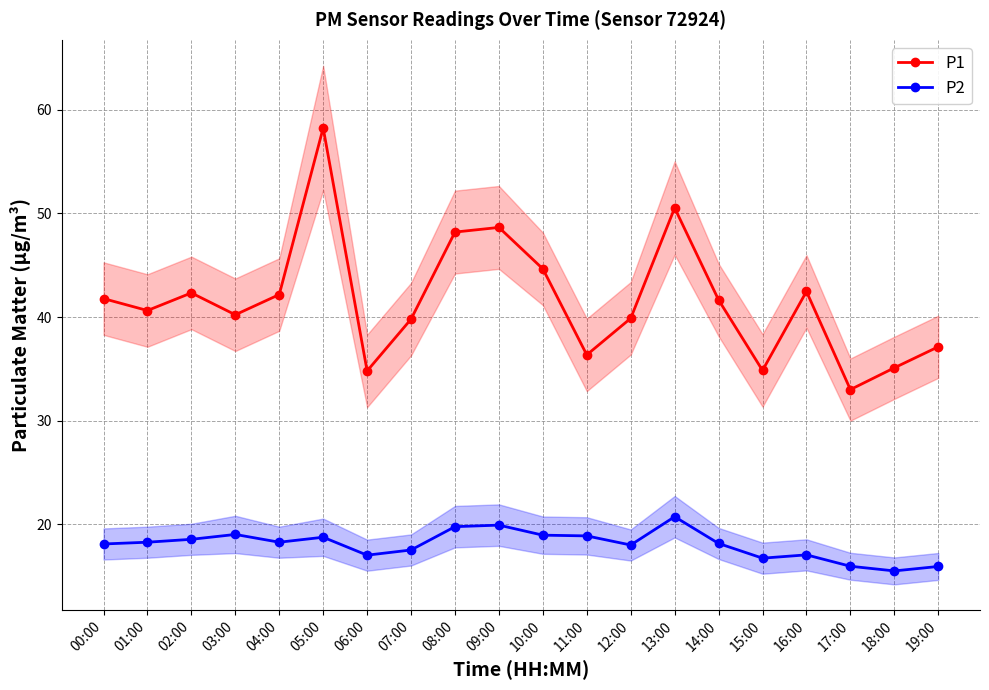

How many series are shown in this chart?

2